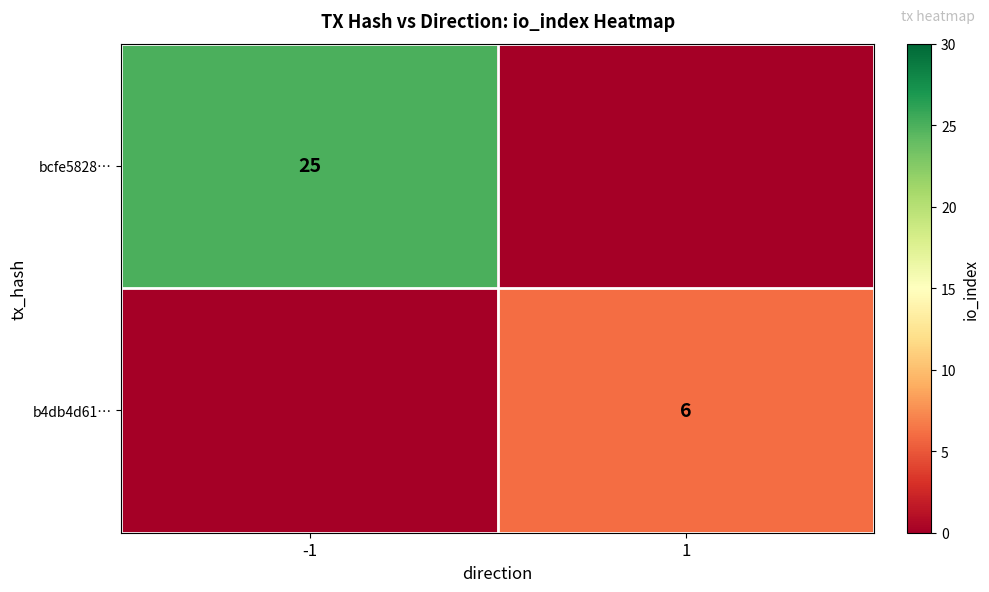

True or false: bcfe5828… has a value of 0 at 1.

True